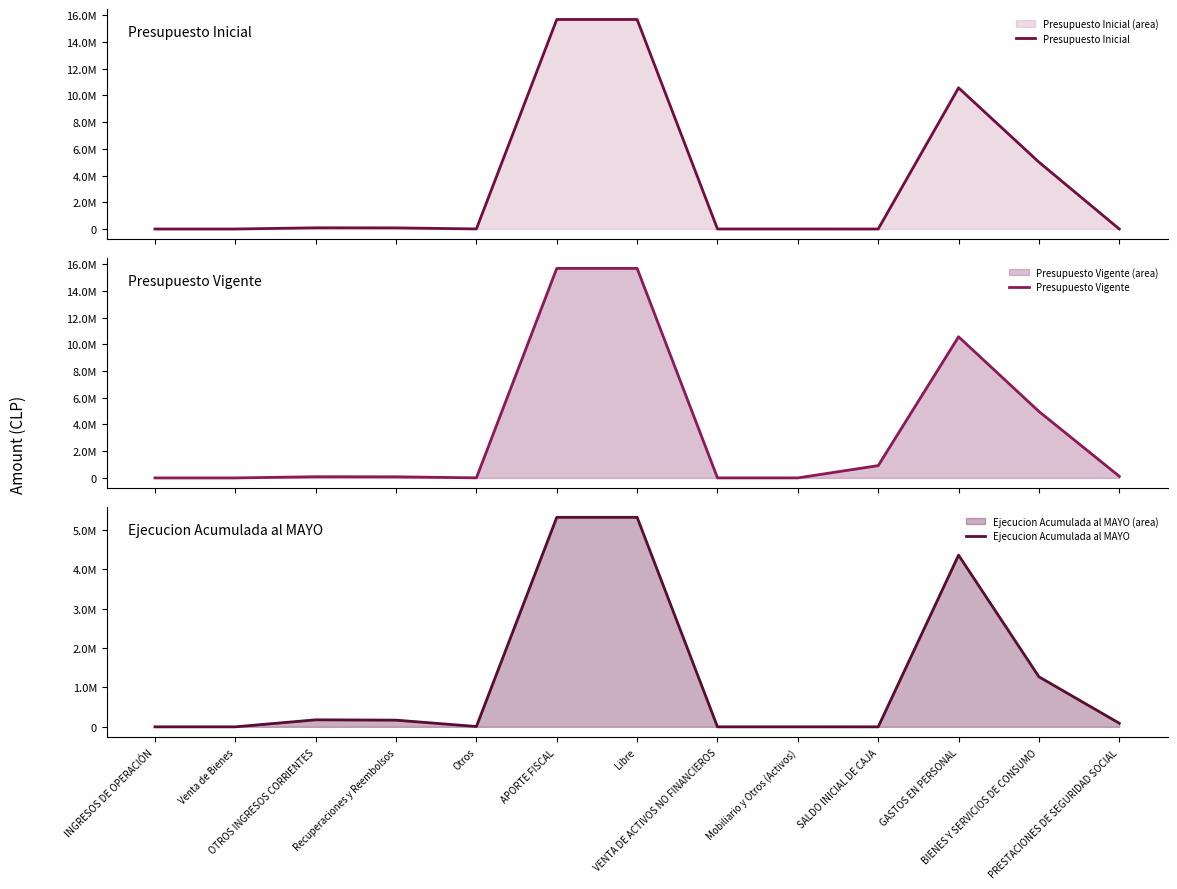

What is the label of the 12th point from the right?

Venta de Bienes